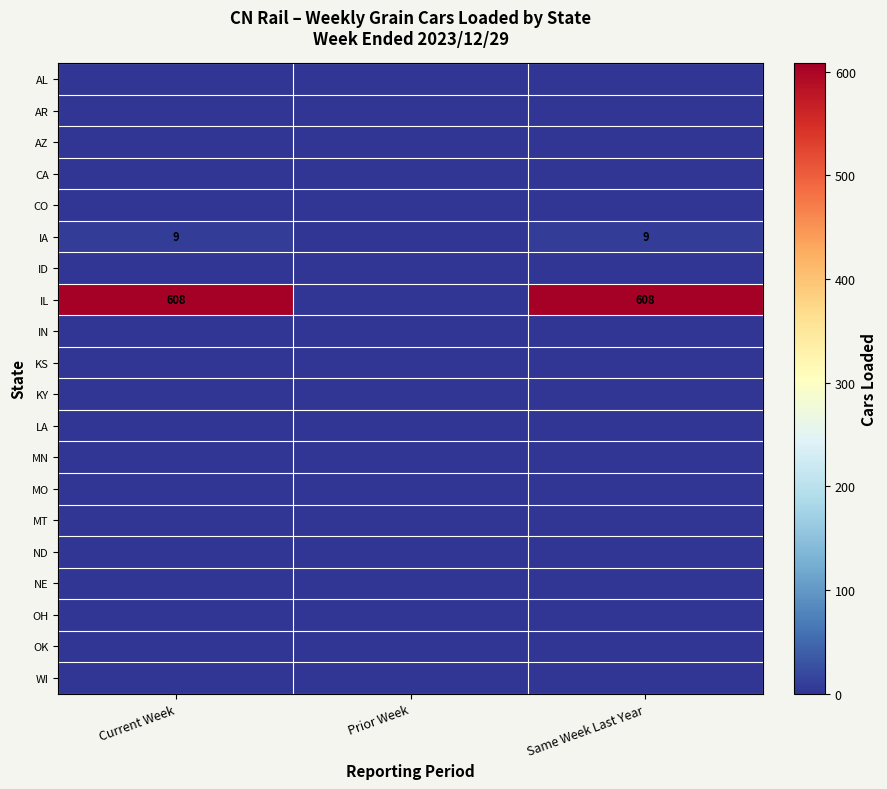

At Current Week, list the series in order from smallest to largest.

AL, AR, AZ, CA, CO, ID, IN, KS, KY, LA, MN, MO, MT, ND, NE, OH, OK, WI, IA, IL